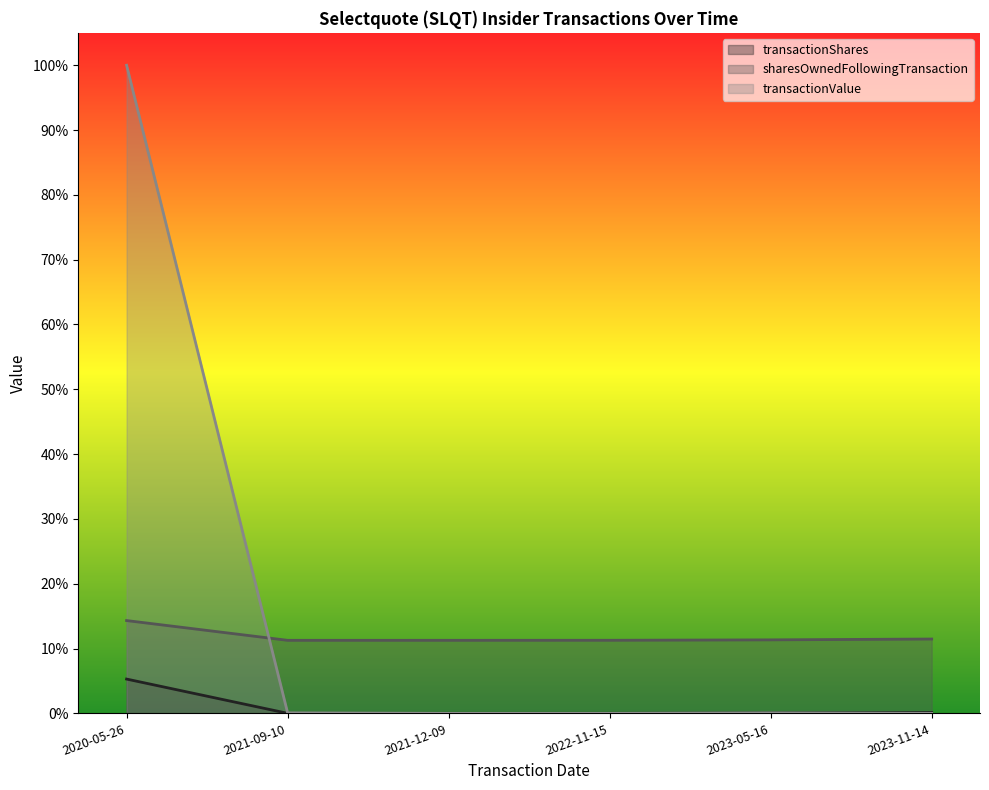

Reading right to left, transcribe all the data shown in this chart.

transactionShares: 2023-11-14=0.0	2023-05-16=0.0	2022-11-15=0.0	2021-12-09=0.0	2021-09-10=0.0	2020-05-26=0.1
sharesOwnedFollowingTransaction: 2023-11-14=0.1	2023-05-16=0.1	2022-11-15=0.1	2021-12-09=0.1	2021-09-10=0.1	2020-05-26=0.1
transactionValue: 2023-11-14=0.0	2023-05-16=0.0	2022-11-15=0.0	2021-12-09=0.0	2021-09-10=0.0	2020-05-26=1.0